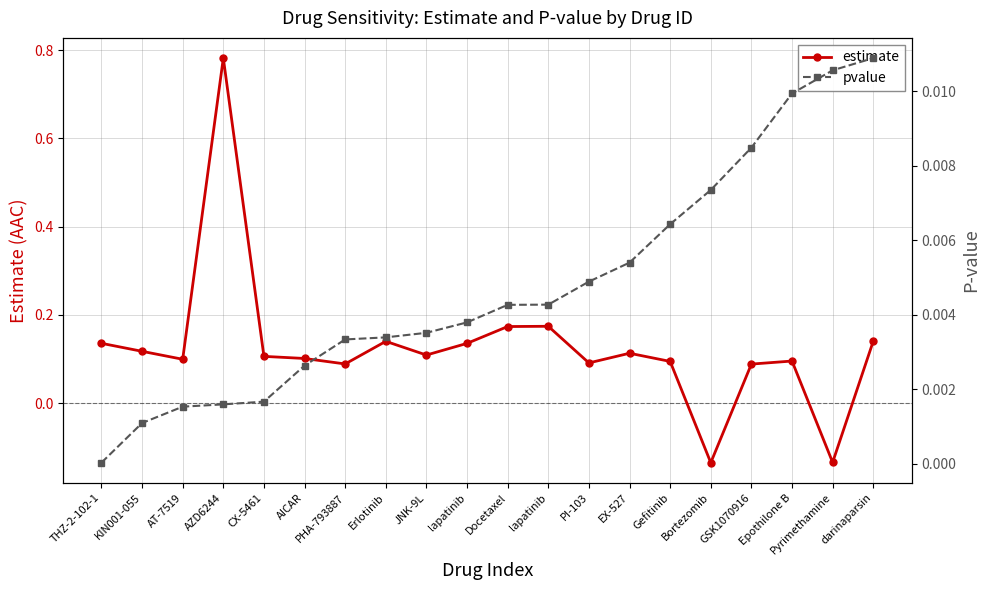

Is the value of estimate at AT-7519 greater than the value of pvalue at JNK-9L?

Yes